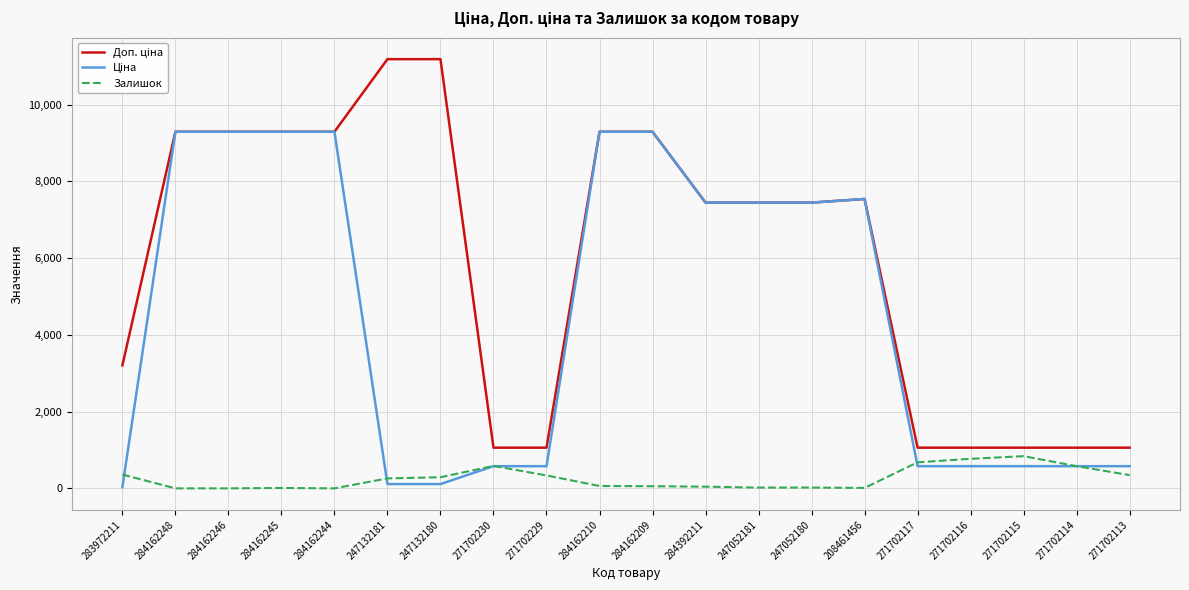

True or false: Залишок has a value of 0.0 at 284162248.

True